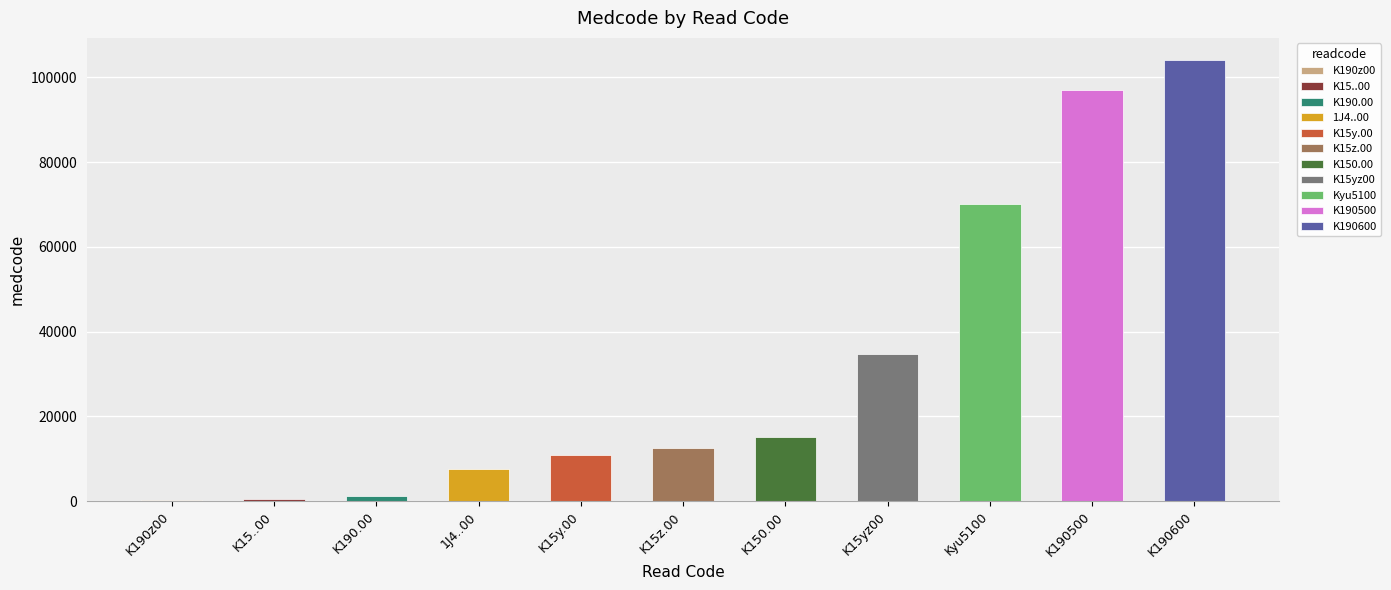

What value does the data have at K190.00, to the nearest 100?

1300